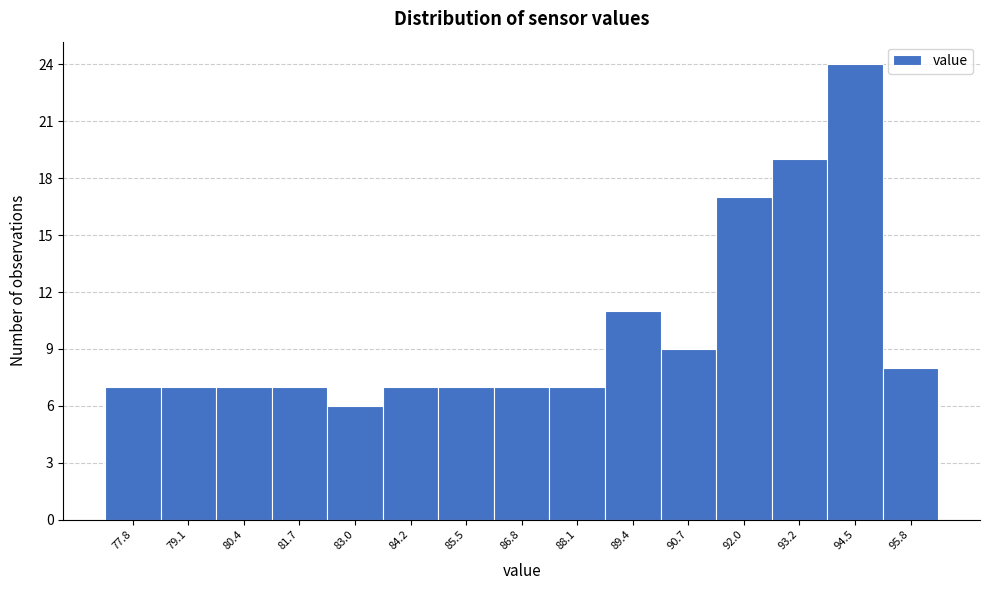

How tall is the bar that spans 81.0 to 82.4 on the x-axis? Neither the bar edges nor the heights are printed on the chart, so give them approximately, as read against the axes.

7